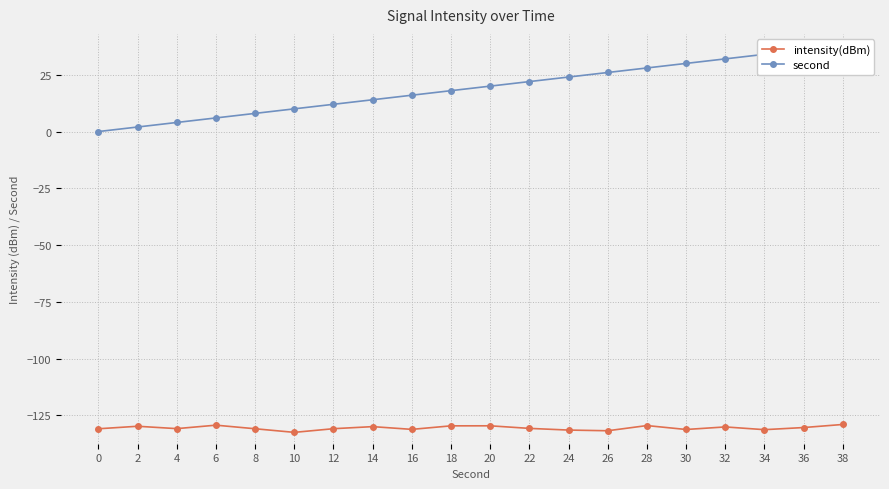

True or false: intensity(dBm) and second cross at least once.

False